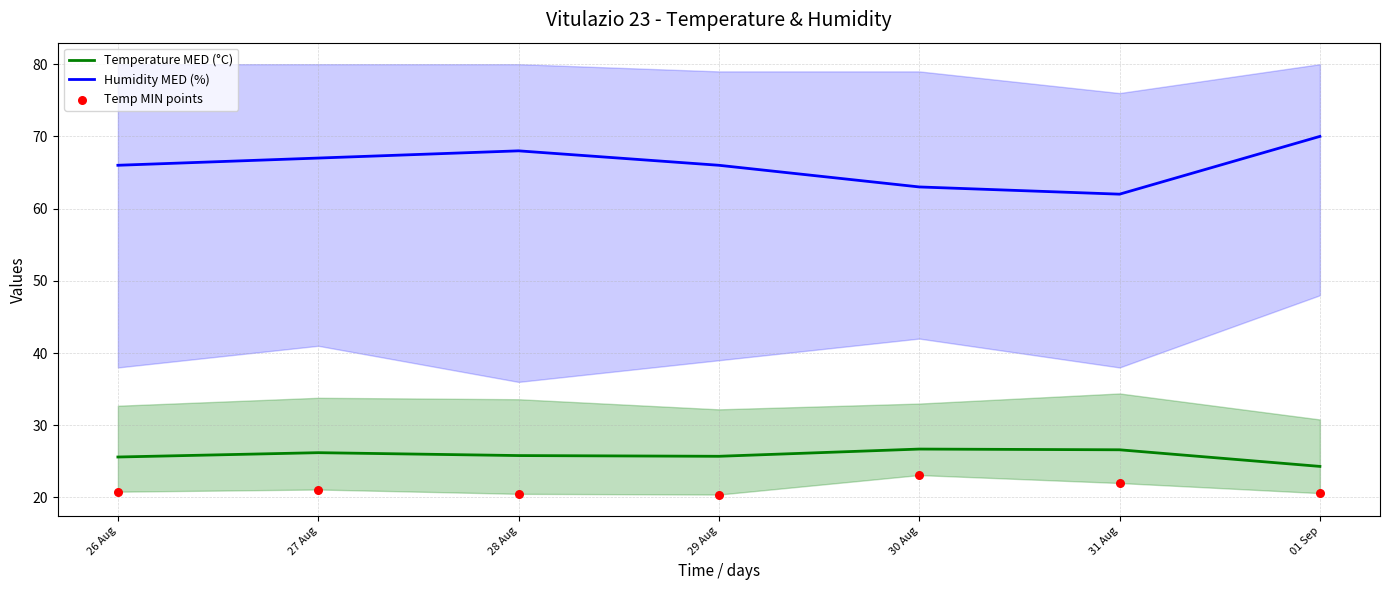

What is the total value across all series at 01 Sep?

114.9